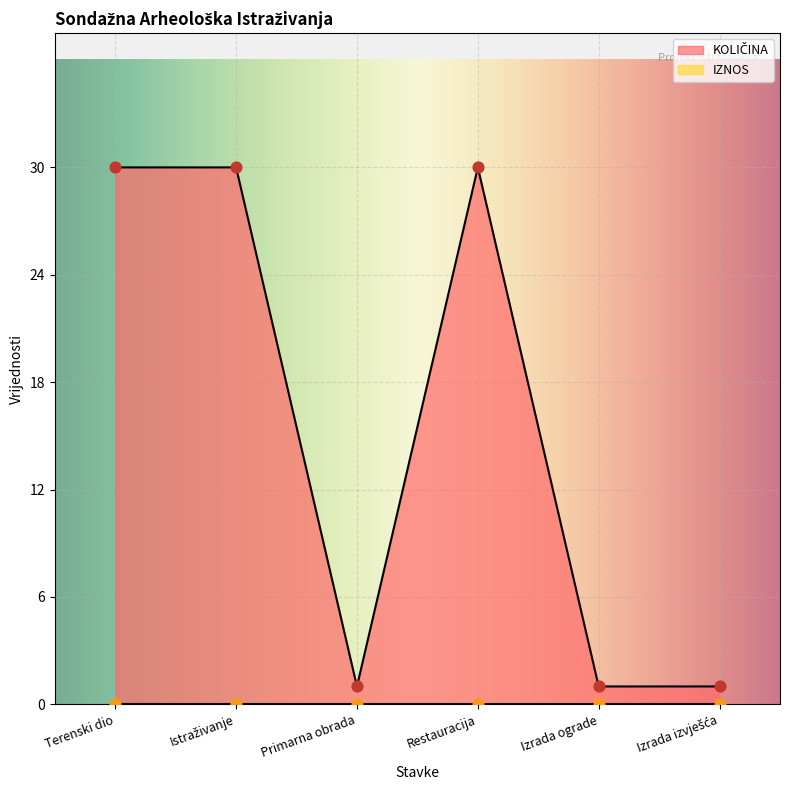

Between Primarna obrada and Terenski dio, which is larger?

Terenski dio